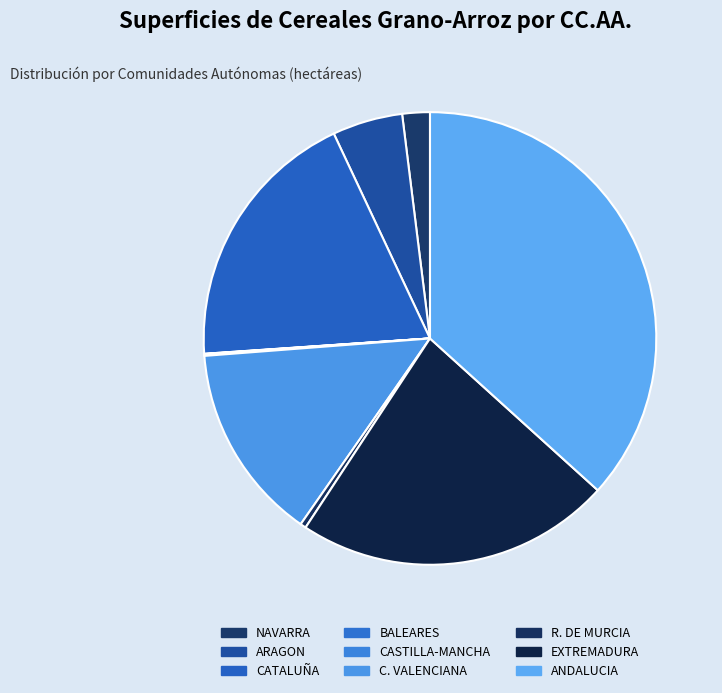

To the nearest percent, what is the average slice percentage?

11%